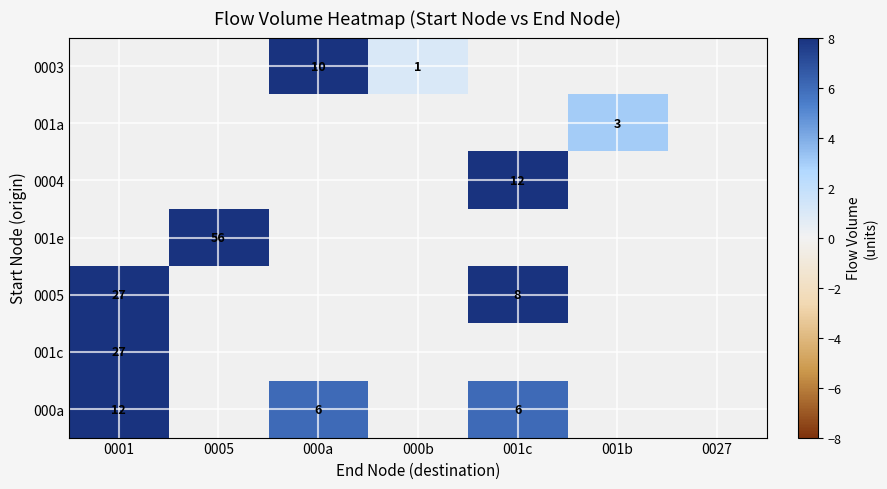

Which label corresponds to the smallest value in the chart?

000b